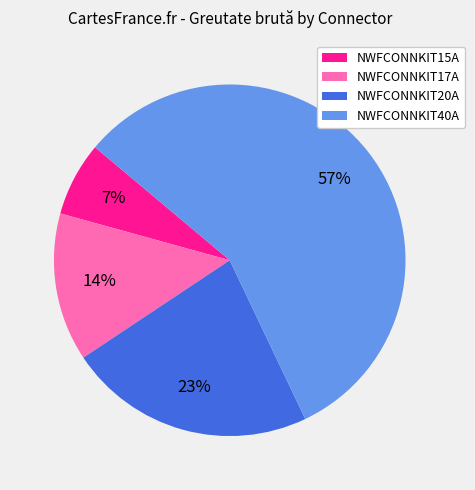

Rank the categories by value from lowest to highest.

NWFCONNKIT15A, NWFCONNKIT17A, NWFCONNKIT20A, NWFCONNKIT40A